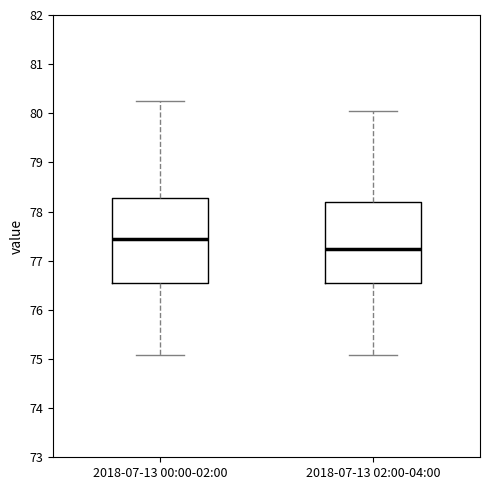

Reading left to right, transcribe this box plot: for each box, give where its median line is, the range the box spans, and where its two whiskers end, as read against the y-axis. The values are not printed on the chart, so give them approximately, as read against the axis.

2018-07-13 00:00-02:00: median 77.4, box 76.6 to 78.3, whiskers 75.1 to 80.3
2018-07-13 02:00-04:00: median 77.2, box 76.6 to 78.2, whiskers 75.1 to 80.1